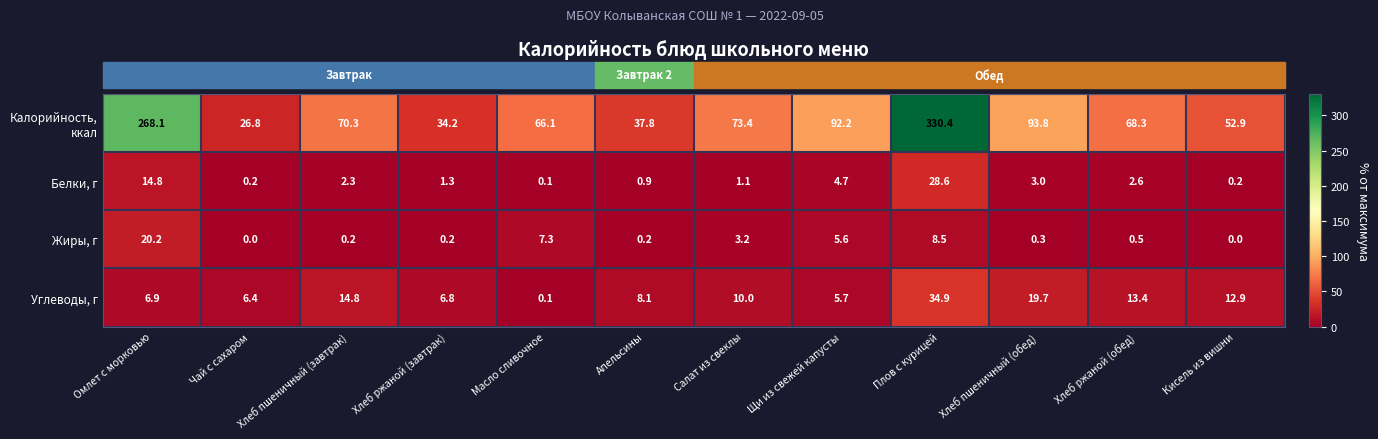

What is the maximum value shown in the chart?

330.4